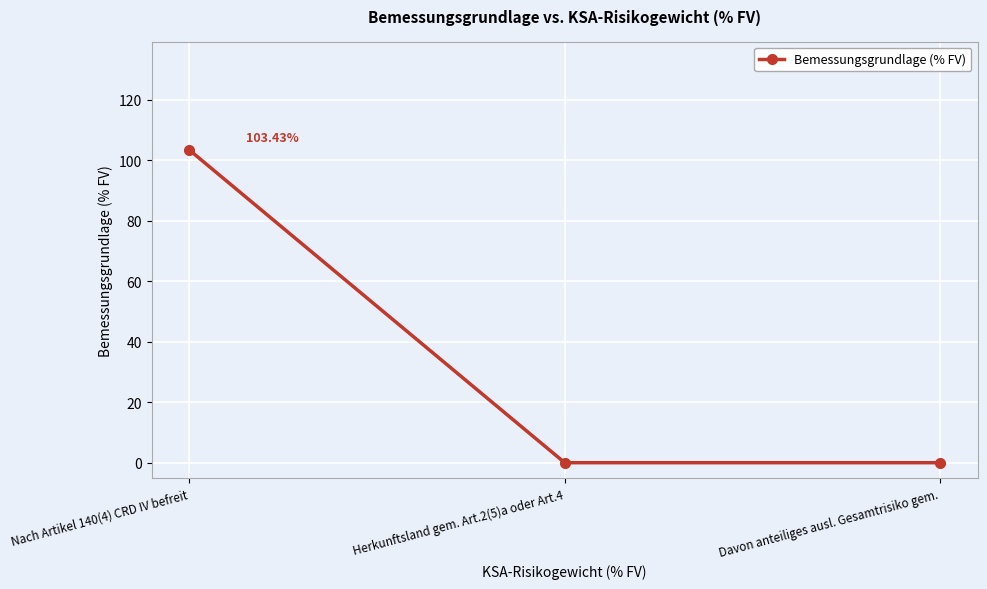

What is the greatest value displayed?

103.4